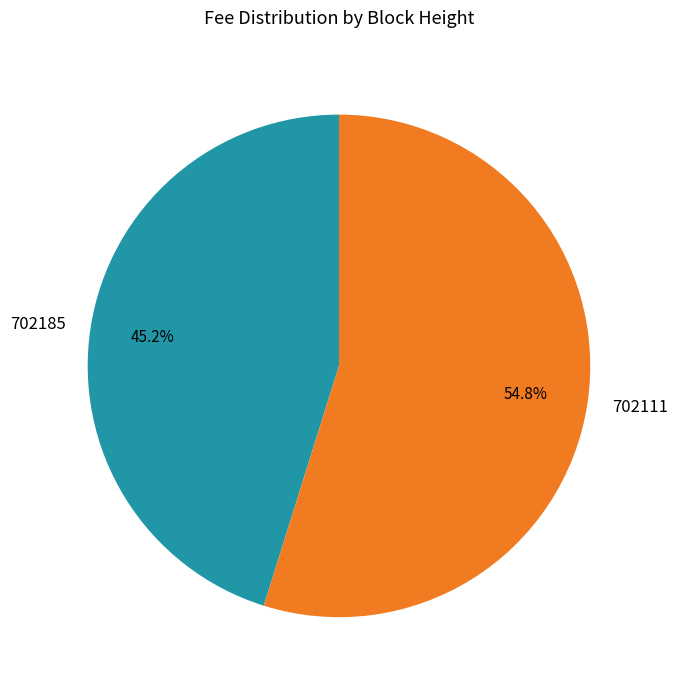

Count the number of slices in the pie.

2